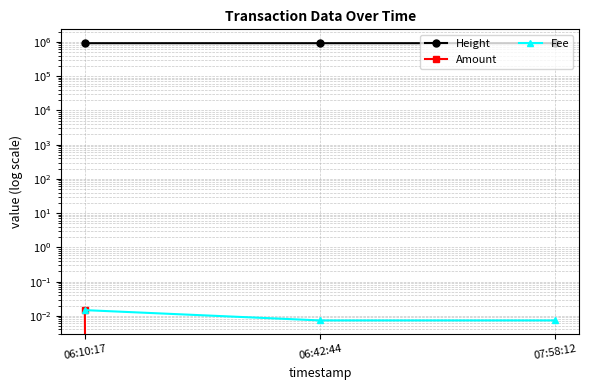

What is the difference between the Height values at 06:10:17 and 07:58:12?

28.0